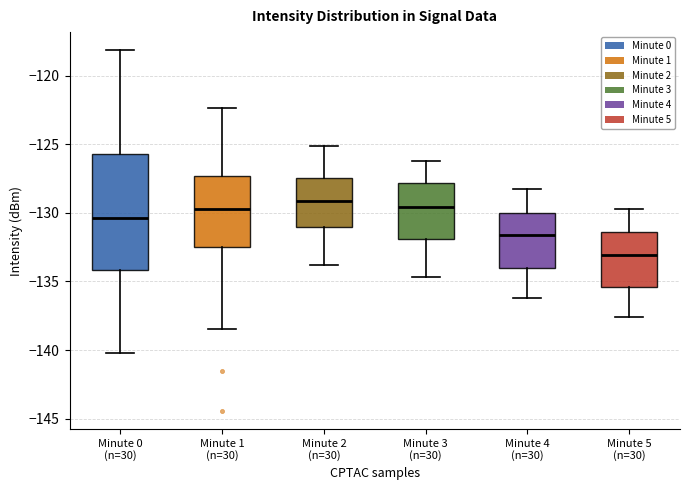

Which box is the tallest, from its lower edge to its upper edge?

Minute 0 (n=30)